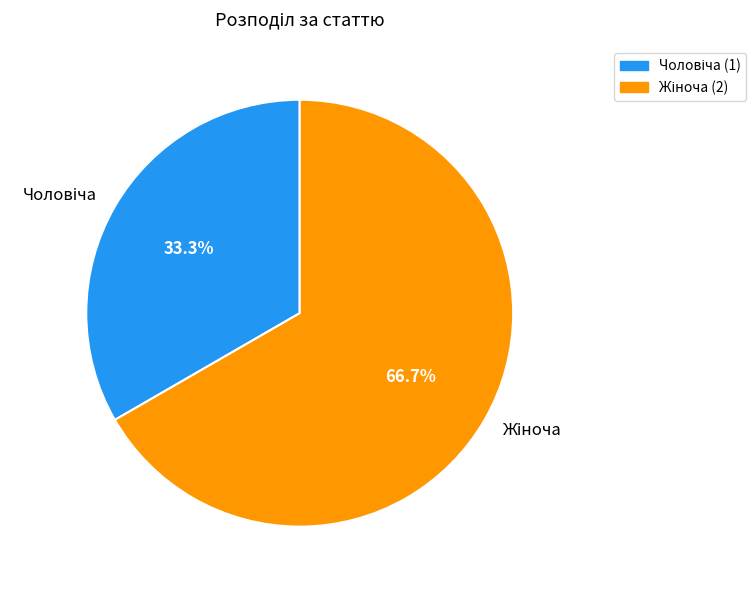

Does any single category account for the majority?

Yes